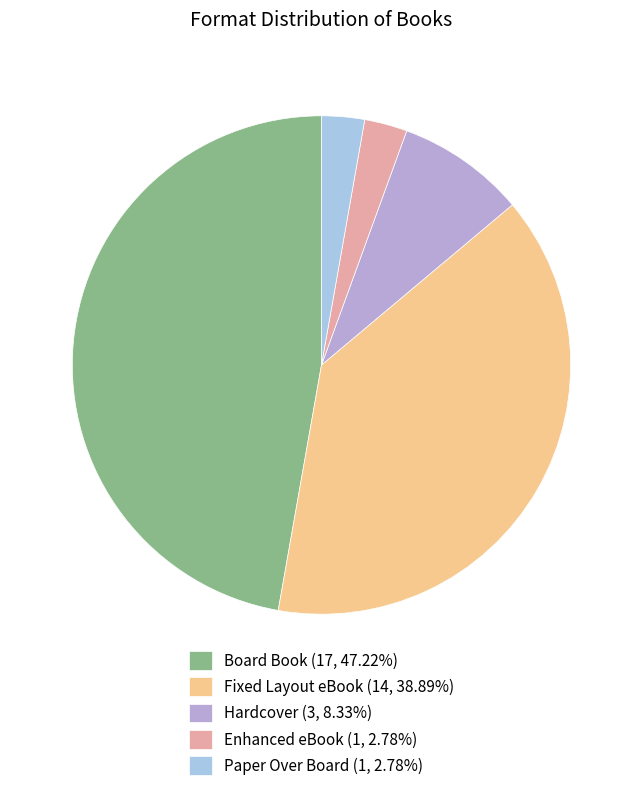

How many slices are in this pie chart?

5